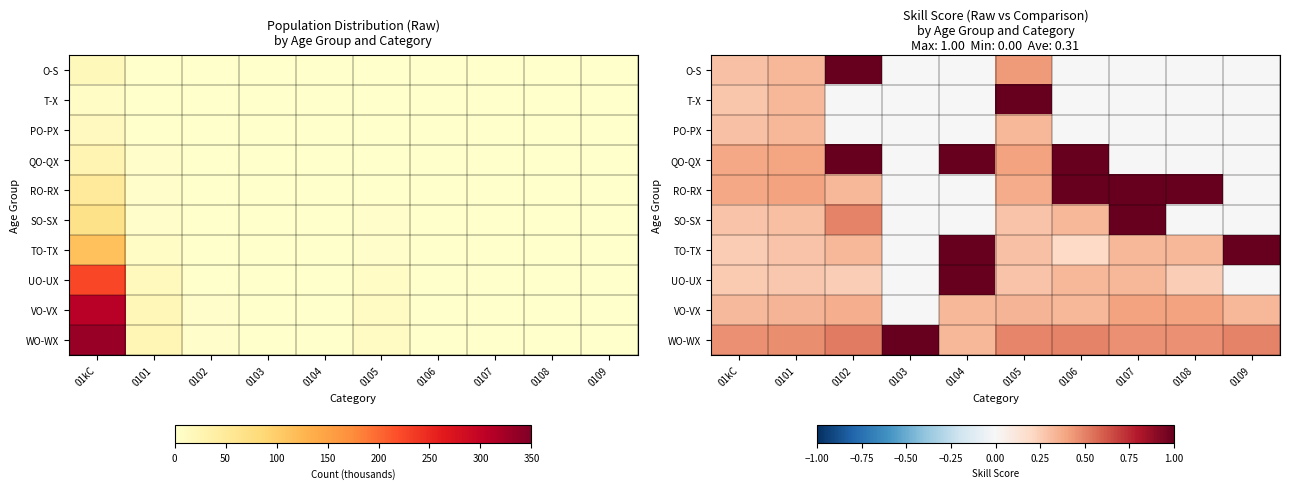

What is the spread (max minus min) of values at 0105?

0.7